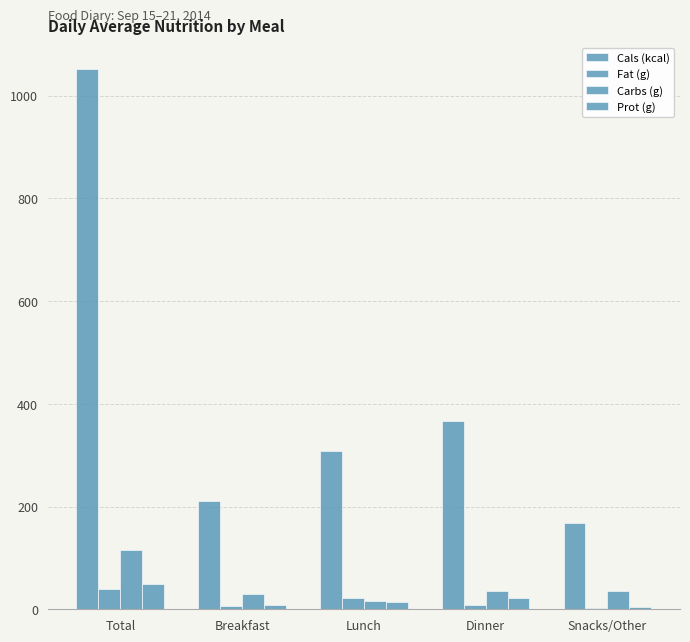

How many groups of bars are there?

5